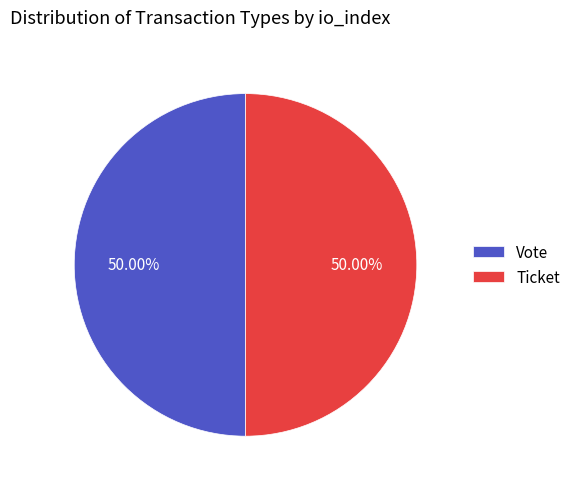

What is the ratio of the value at Vote to the value at Ticket?

1.0